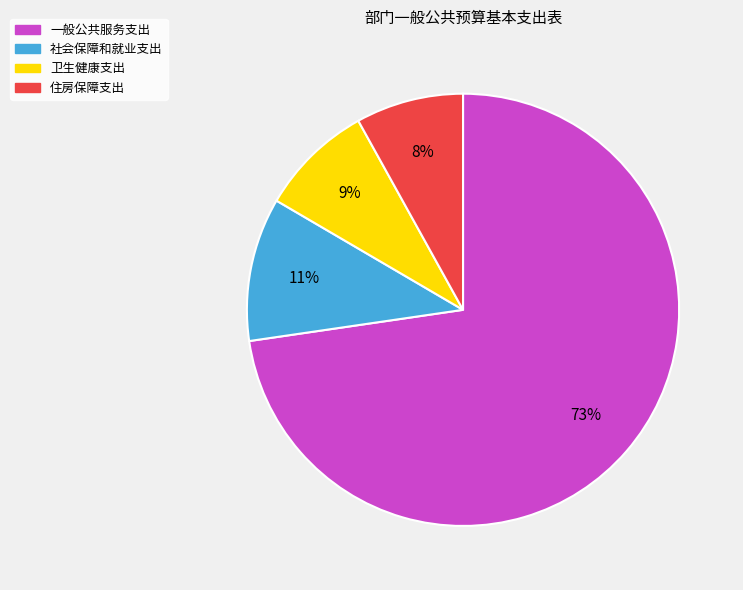

Count the number of slices in the pie.

4